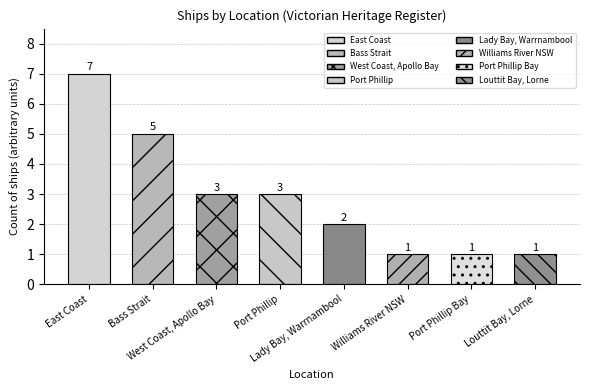

What is the value of the 3rd bar from the left?

3